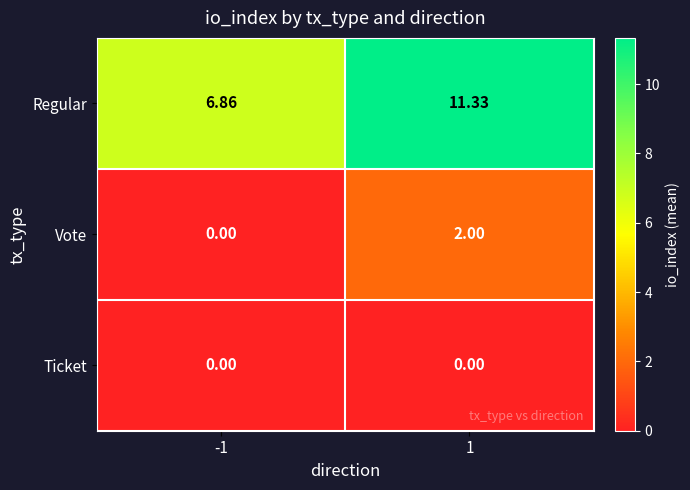

Rank the series by their maximum value, from lowest to highest.

Ticket, Vote, Regular